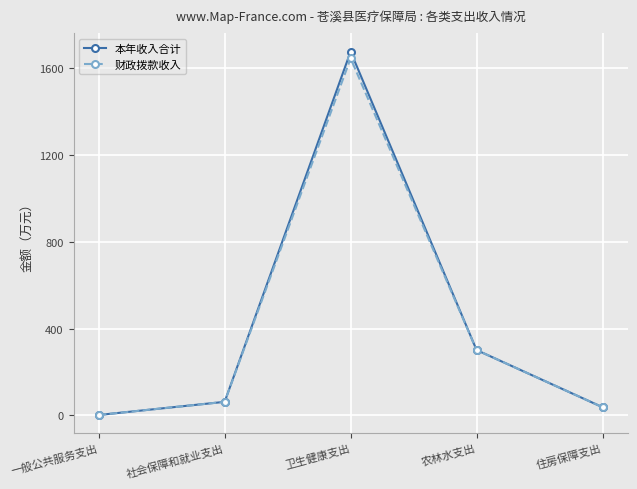

What is the average value of the 财政拨款收入 series?

410.2